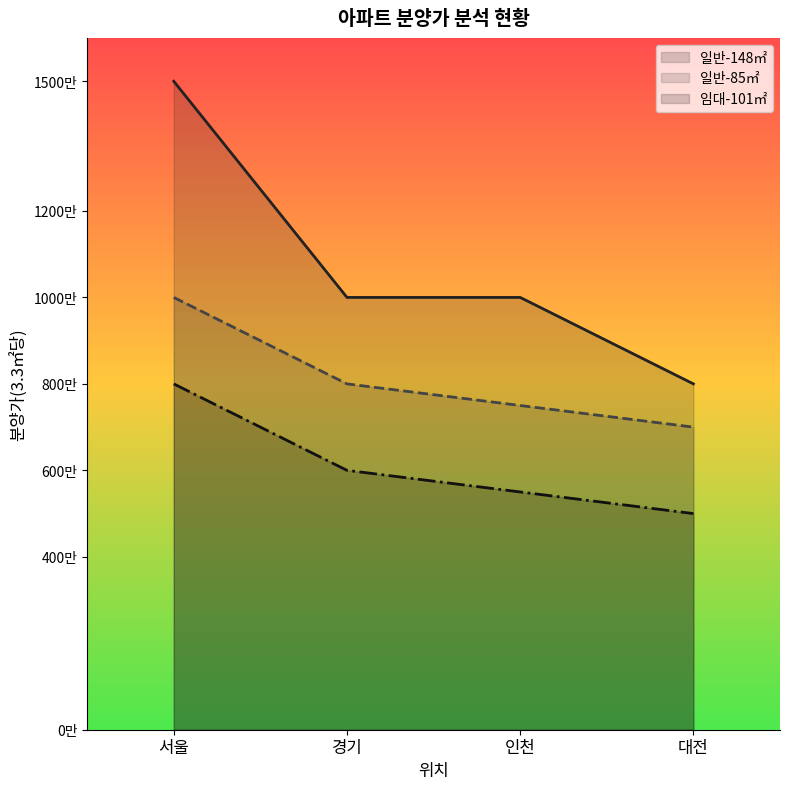

What is the sum of the 일반-148㎡ values at 경기 and 서울?

25000000